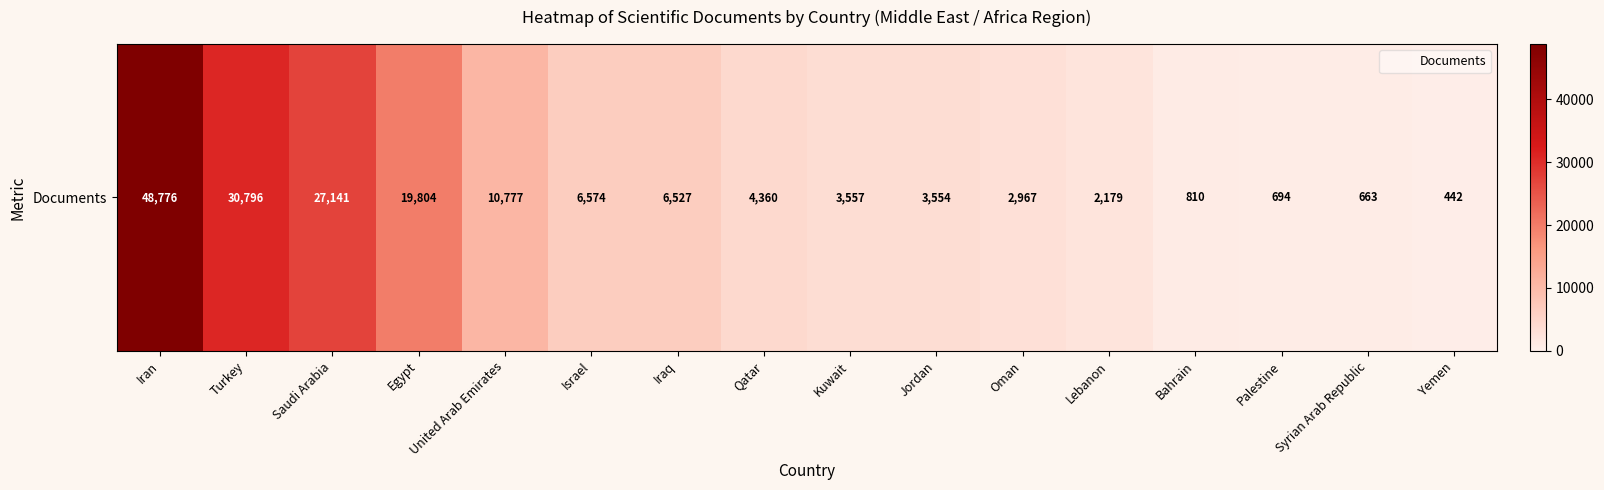

True or false: the data shows 4360 at Qatar.

True